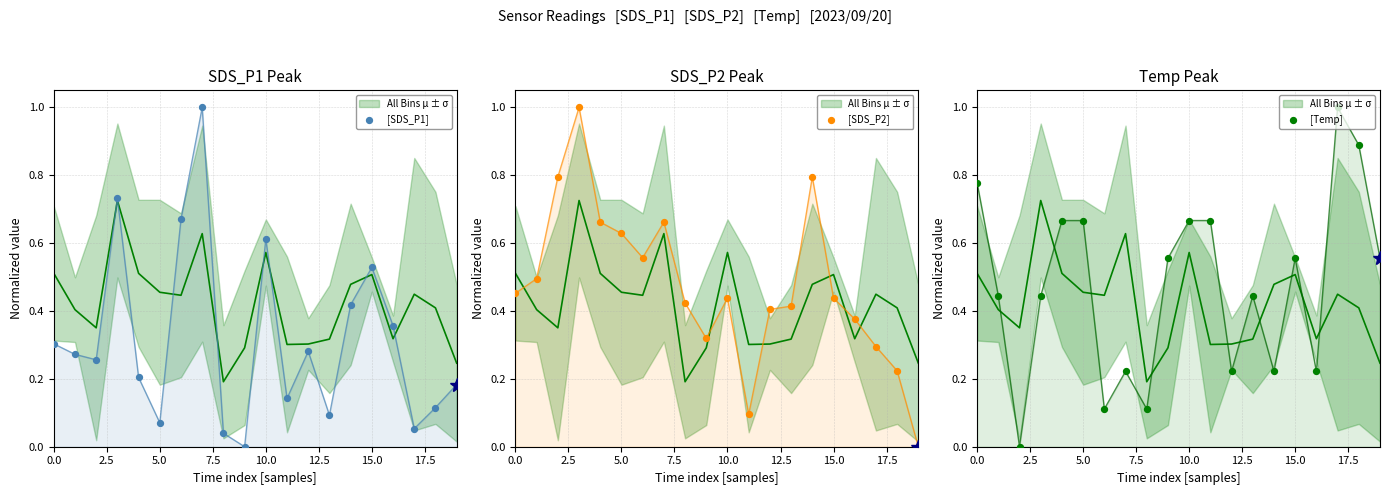

Which series has the largest total across all categories?

[SDS_P2]